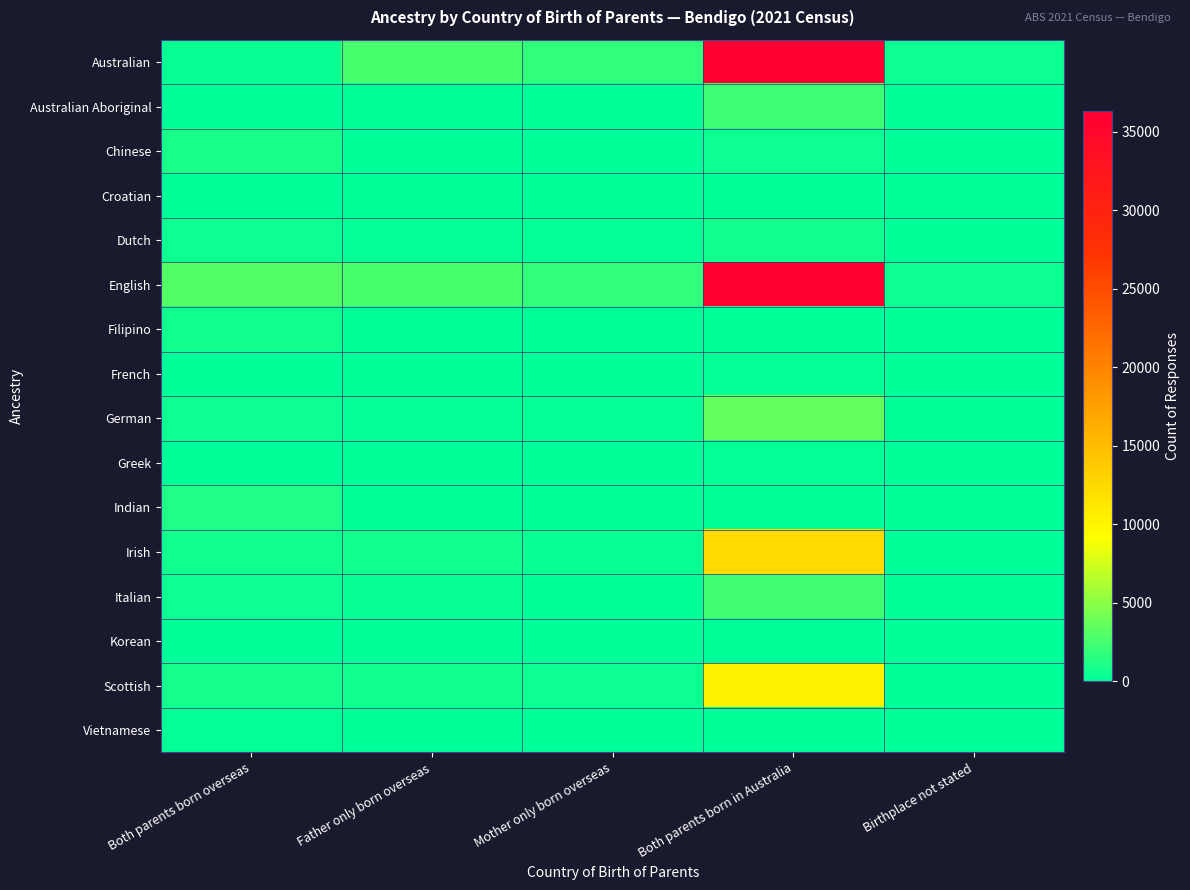

Reading left to right, transcribe all the data shown in this chart.

Australian: Both parents born overseas=416	Father only born overseas=2665	Mother only born overseas=1770	Both parents born in Australia=36345	Birthplace not stated=433
Australian Aboriginal: Both parents born overseas=3	Father only born overseas=80	Mother only born overseas=30	Both parents born in Australia=2186	Birthplace not stated=46
Chinese: Both parents born overseas=858	Father only born overseas=59	Mother only born overseas=68	Both parents born in Australia=554	Birthplace not stated=13
Croatian: Both parents born overseas=89	Father only born overseas=32	Mother only born overseas=17	Both parents born in Australia=95	Birthplace not stated=0
Dutch: Both parents born overseas=441	Father only born overseas=257	Mother only born overseas=155	Both parents born in Australia=694	Birthplace not stated=8
English: Both parents born overseas=2987	Father only born overseas=2582	Mother only born overseas=1780	Both parents born in Australia=36147	Birthplace not stated=476
Filipino: Both parents born overseas=680	Father only born overseas=20	Mother only born overseas=127	Both parents born in Australia=30	Birthplace not stated=3
French: Both parents born overseas=83	Father only born overseas=39	Mother only born overseas=25	Both parents born in Australia=257	Birthplace not stated=0
German: Both parents born overseas=446	Father only born overseas=264	Mother only born overseas=156	Both parents born in Australia=3601	Birthplace not stated=31
Greek: Both parents born overseas=141	Father only born overseas=60	Mother only born overseas=16	Both parents born in Australia=195	Birthplace not stated=6
Indian: Both parents born overseas=1241	Father only born overseas=59	Mother only born overseas=26	Both parents born in Australia=44	Birthplace not stated=0
Irish: Both parents born overseas=656	Father only born overseas=625	Mother only born overseas=354	Both parents born in Australia=12393	Birthplace not stated=116
Italian: Both parents born overseas=426	Father only born overseas=303	Mother only born overseas=114	Both parents born in Australia=2367	Birthplace not stated=12
Korean: Both parents born overseas=79	Father only born overseas=8	Mother only born overseas=6	Both parents born in Australia=4	Birthplace not stated=0
Scottish: Both parents born overseas=825	Father only born overseas=651	Mother only born overseas=466	Both parents born in Australia=10104	Birthplace not stated=75
Vietnamese: Both parents born overseas=144	Father only born overseas=9	Mother only born overseas=26	Both parents born in Australia=4	Birthplace not stated=0